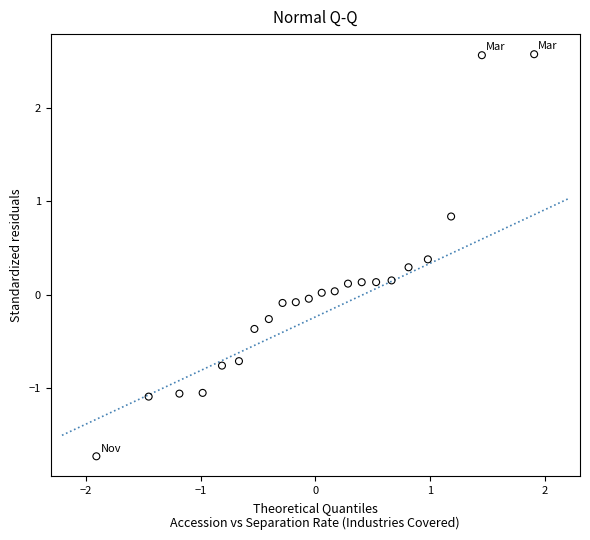

What is the range of X values (max minus min)?

3.8